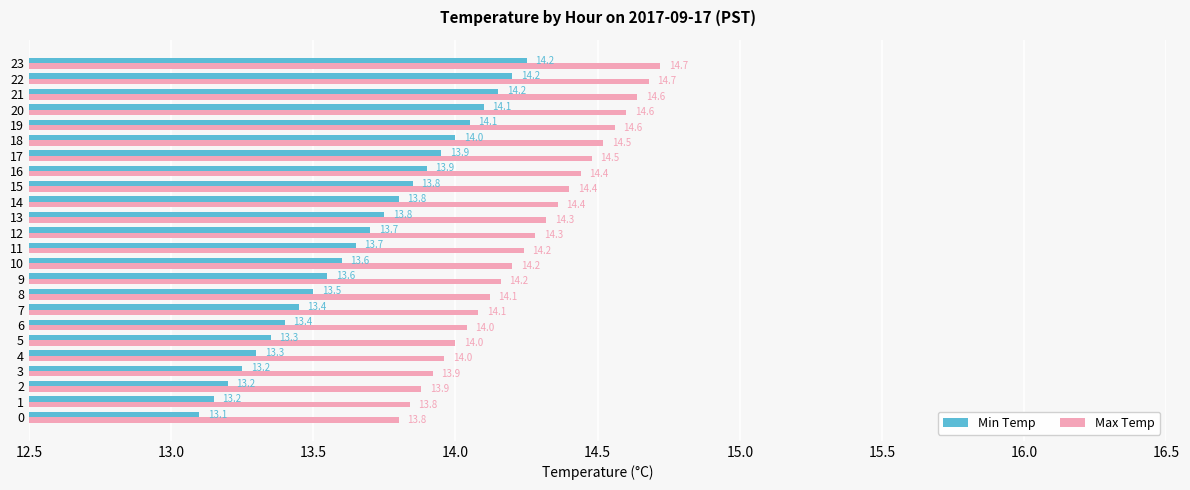

Which series has the largest total across all categories?

Max Temp